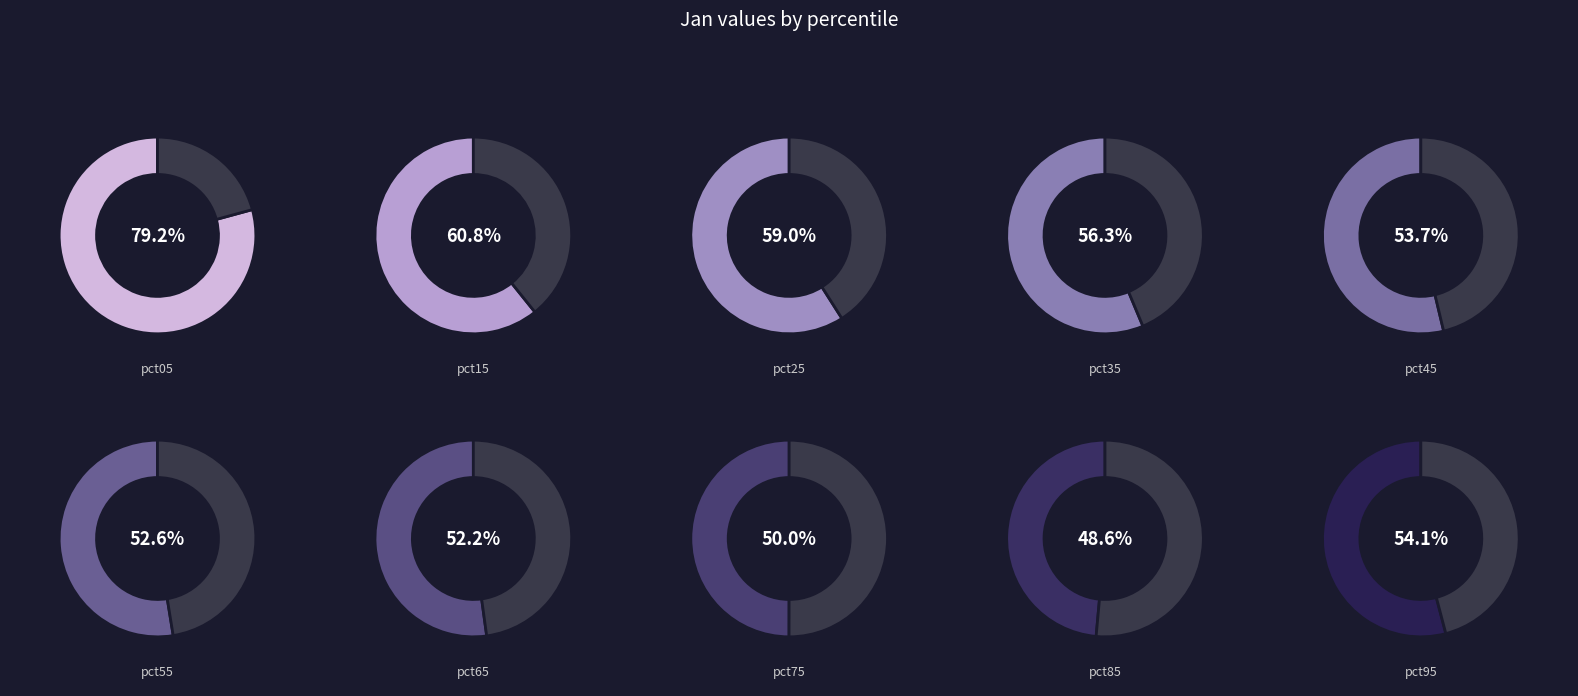

How many slices are in this pie chart?

10